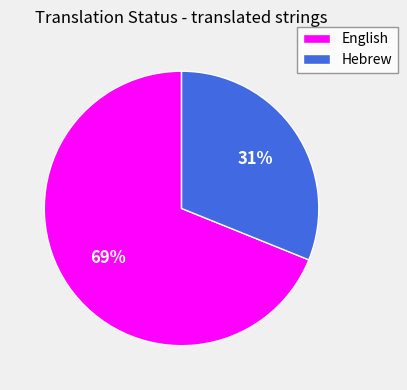

Does Hebrew account for over 50% of the chart?

No